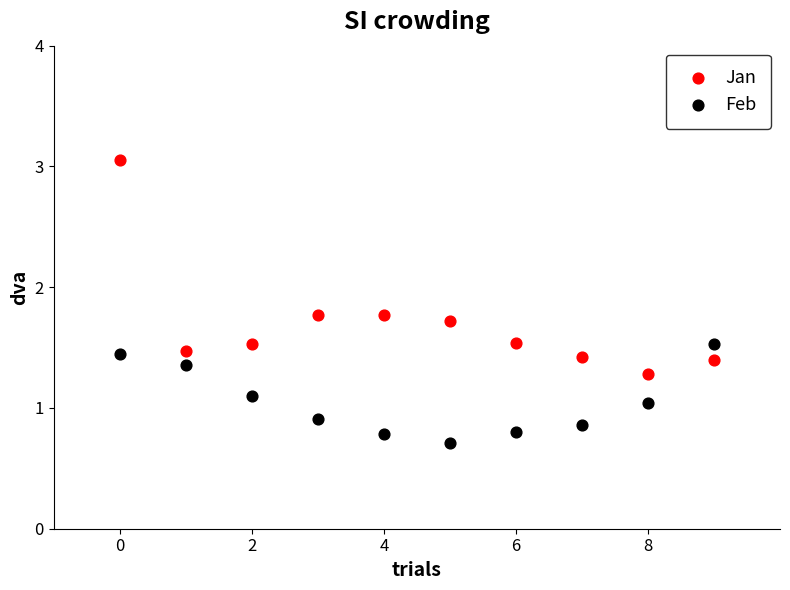

What are all the series names shown in the legend?

Jan, Feb